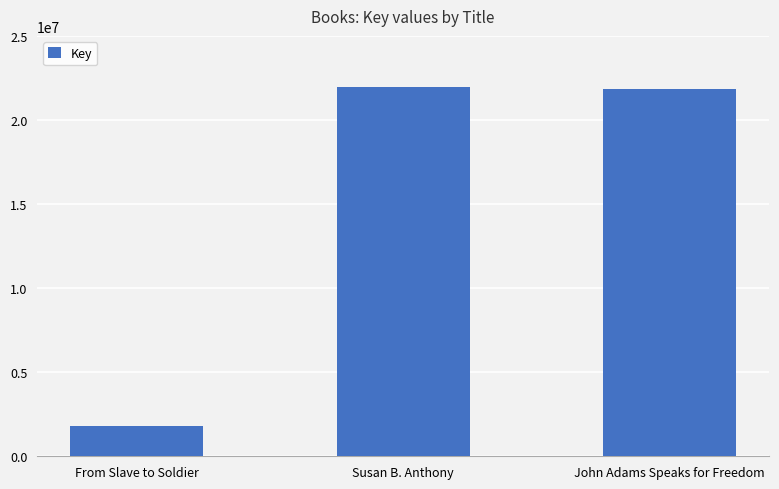

Where is the data nearest to the value 11904870?

John Adams Speaks for Freedom